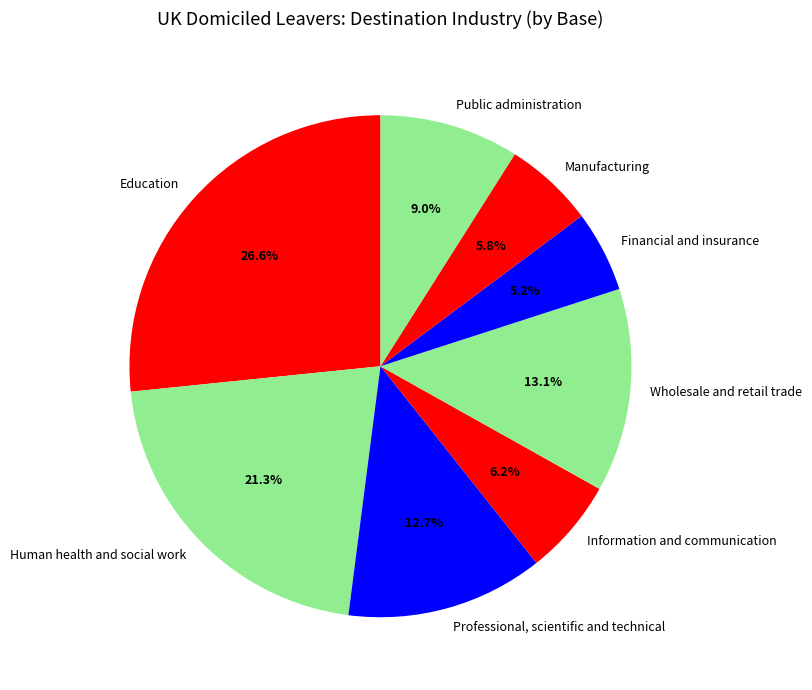

What is the ratio of the value at Wholesale and retail trade to the value at Financial and insurance?

2.5